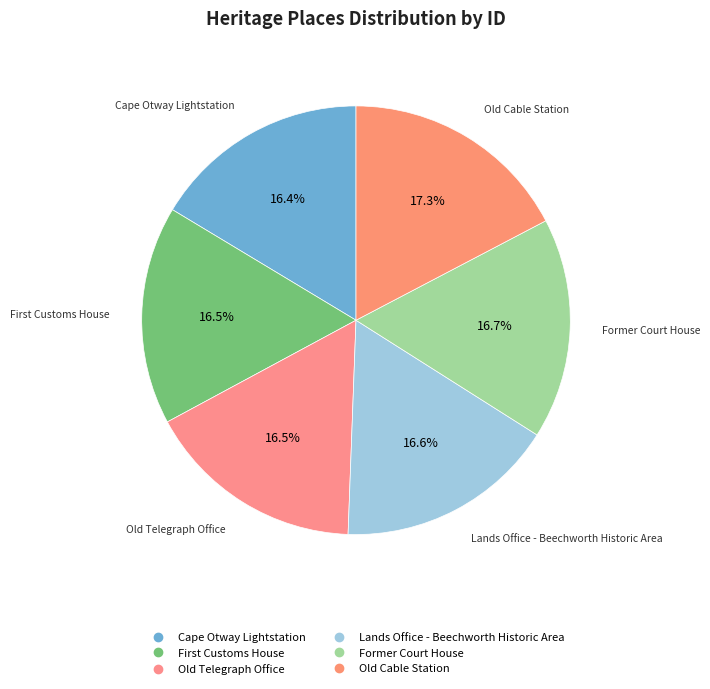

To the nearest percent, what portion does Cape Otway Lightstation represent?

16%